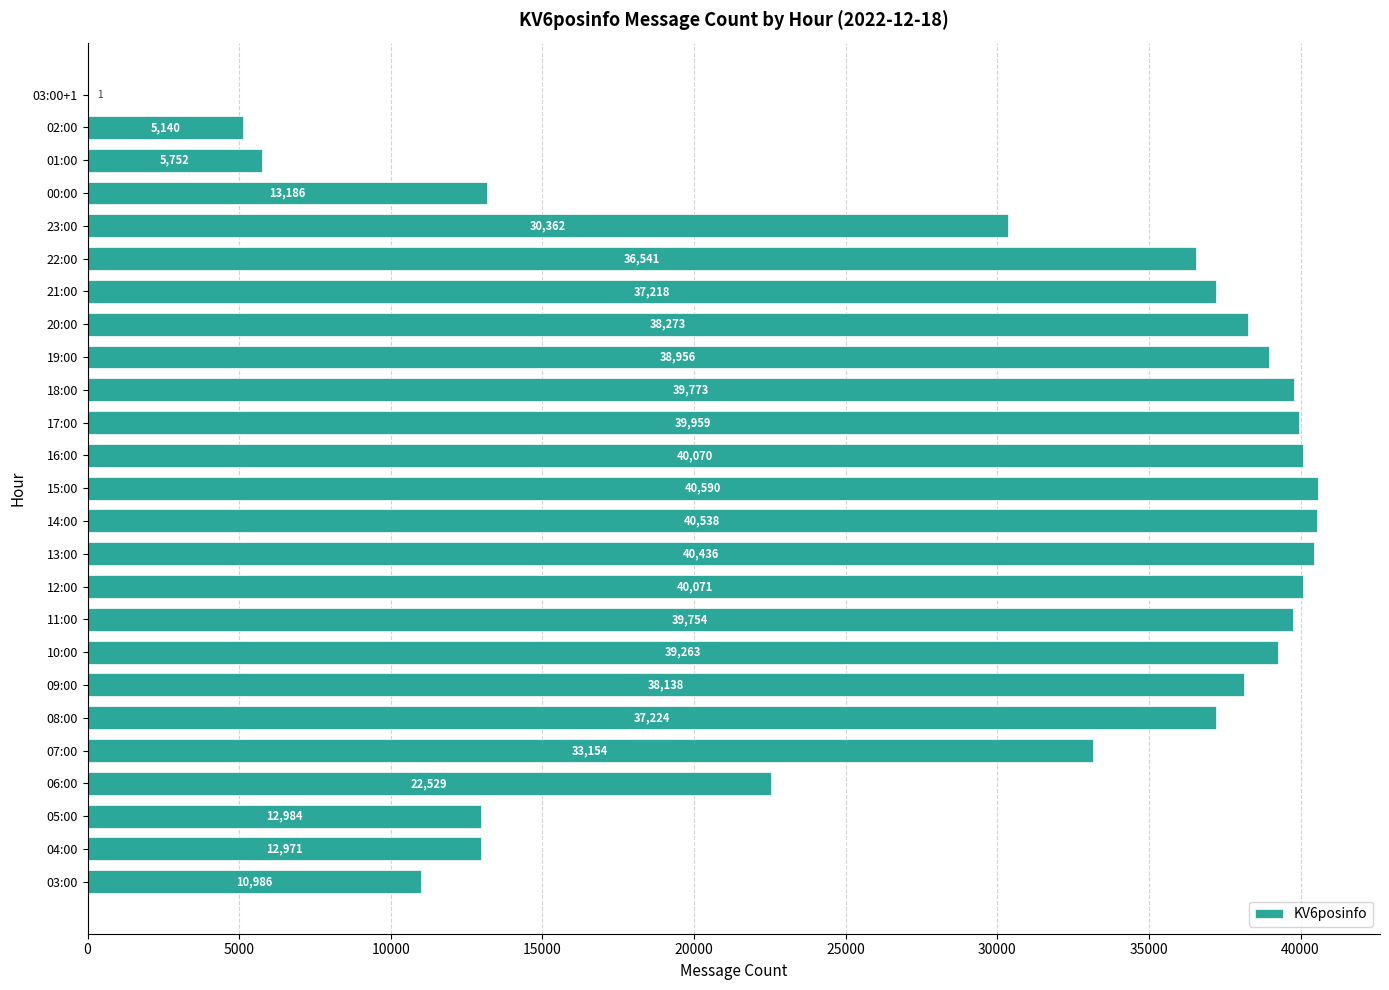

True or false: the data shows 39263 at 10:00.

True